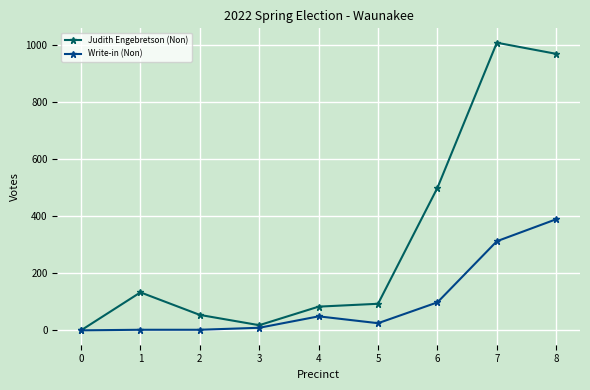

What is the average value of the Write-in (Non) series?

98